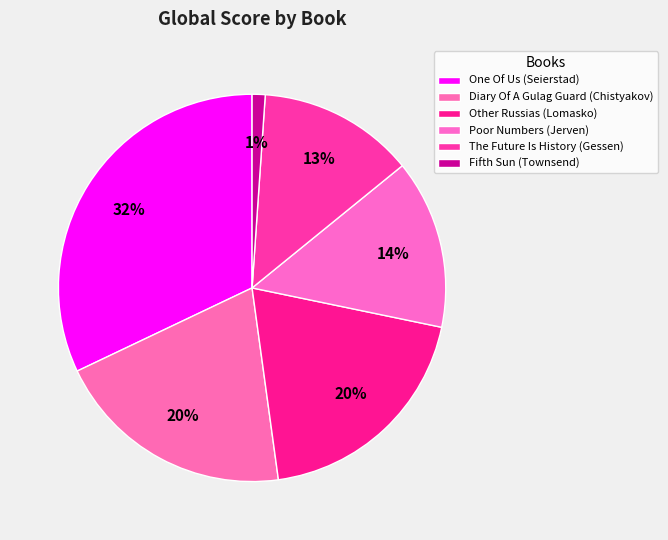

How many slices are in this pie chart?

6